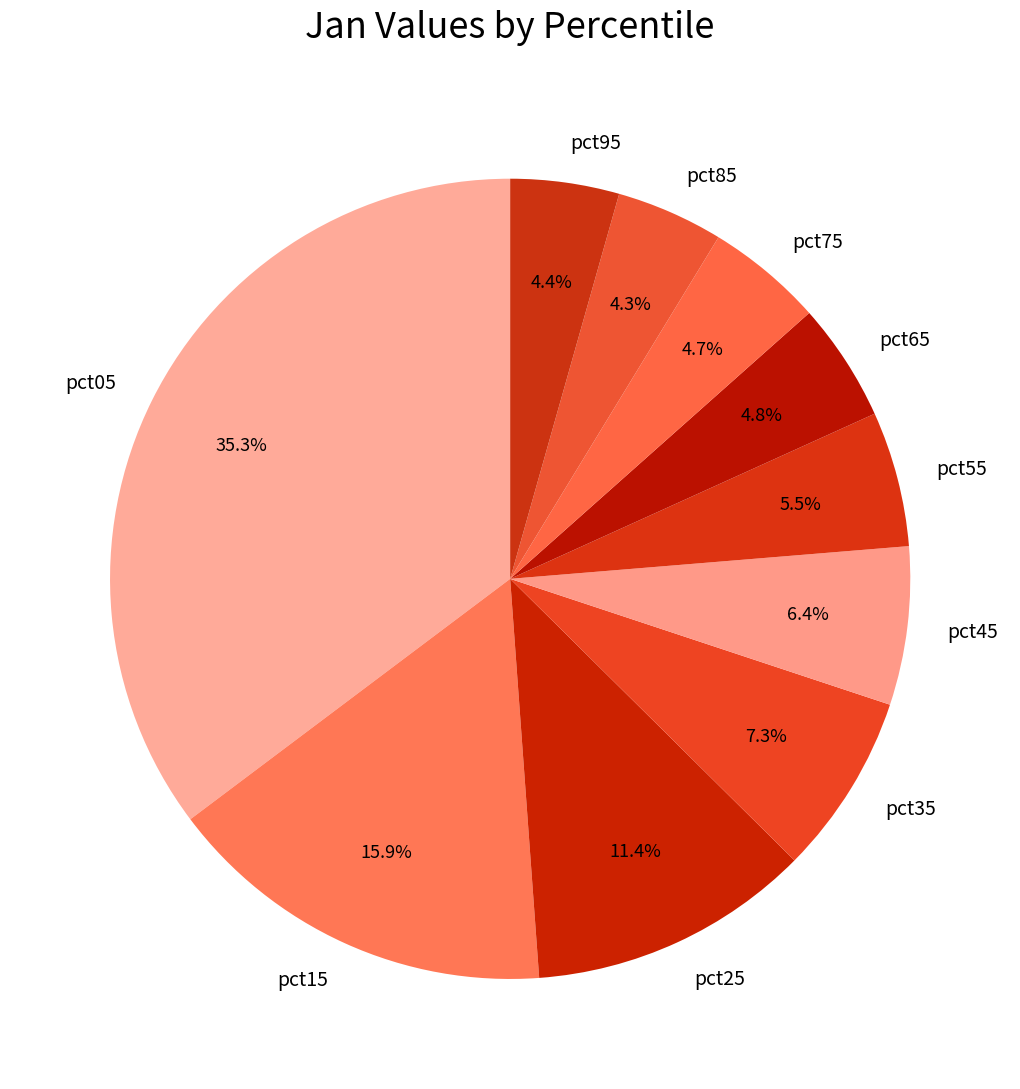

Which has a higher value, pct95 or pct25?

pct25